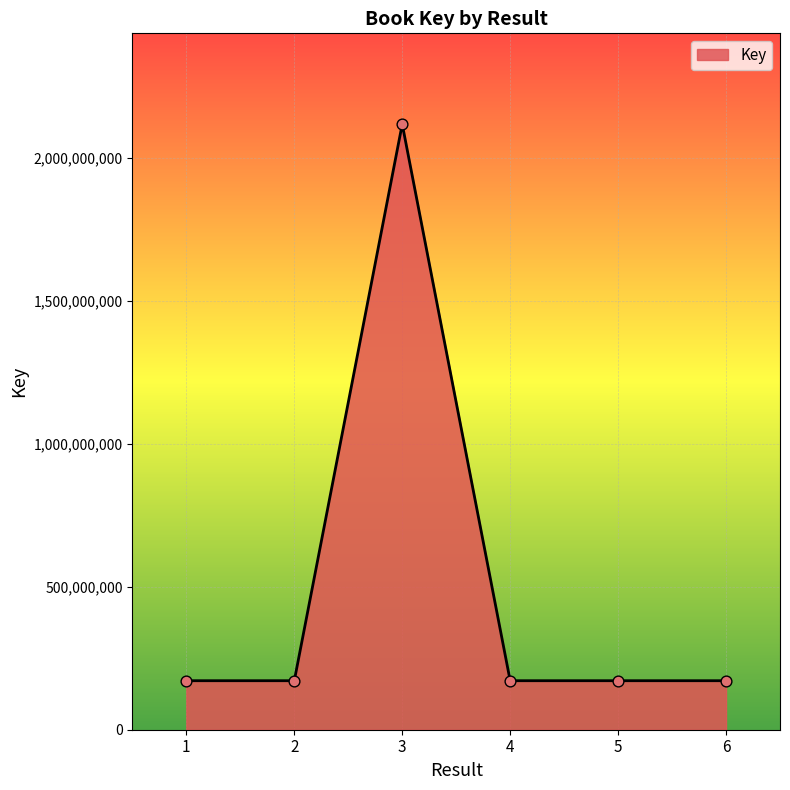

What is the change in value from 2 to 3?

+1946541119